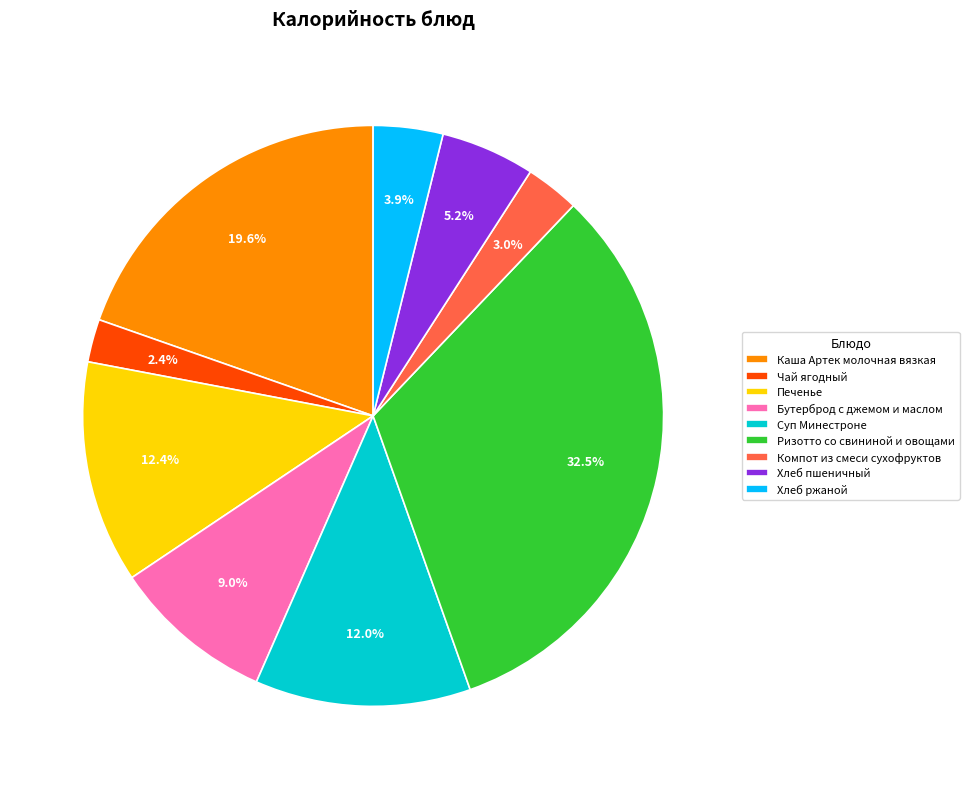

How many slices are in this pie chart?

9